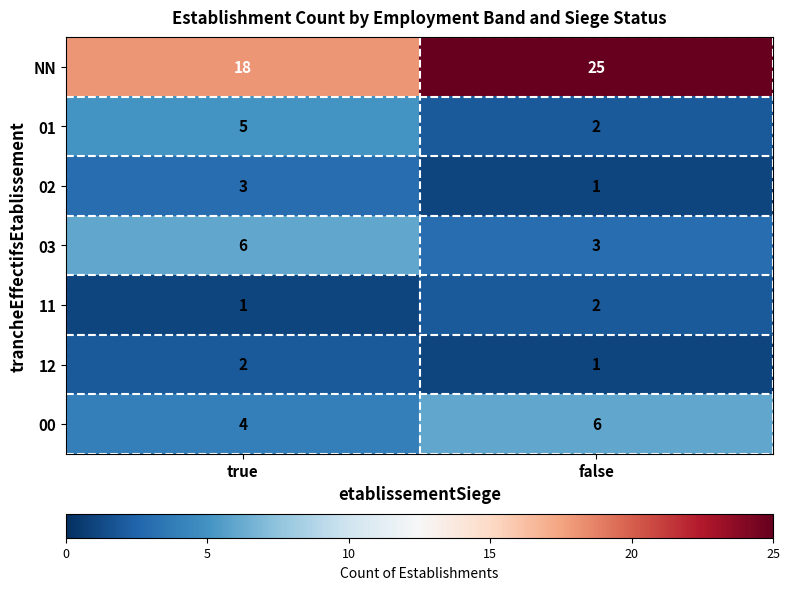

Where is NN nearest to the value 21?

true